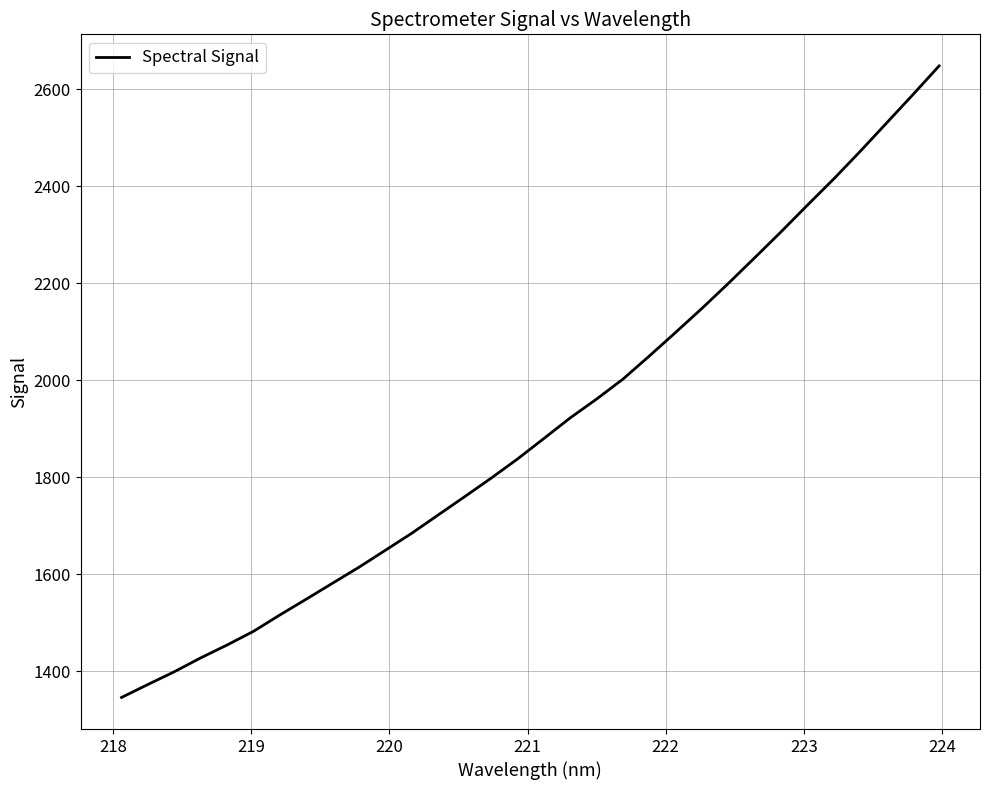

How many values are below 1879?

16